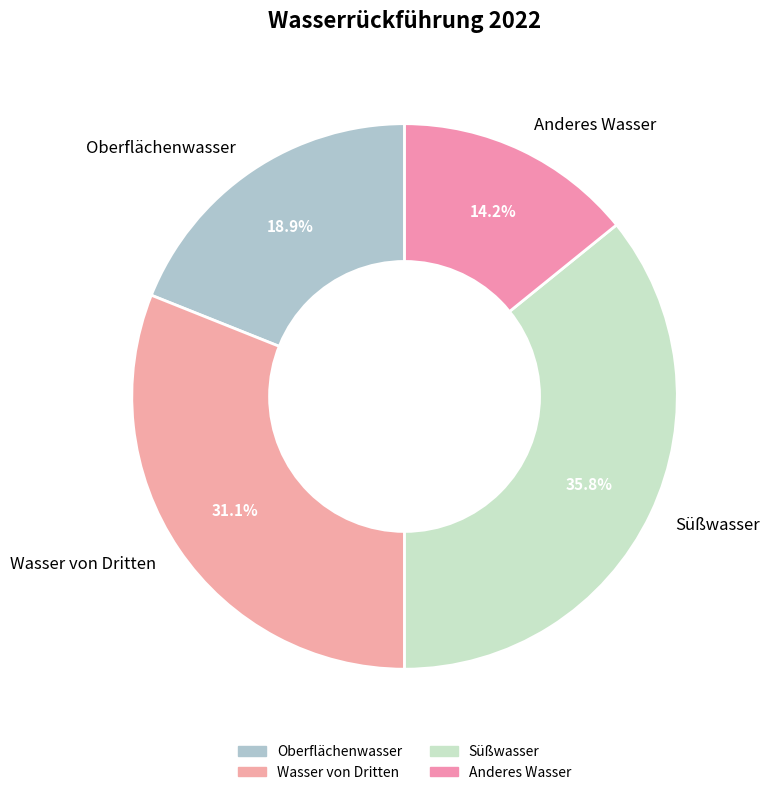

Is it true that Anderes Wasser is 4% of the pie?

False